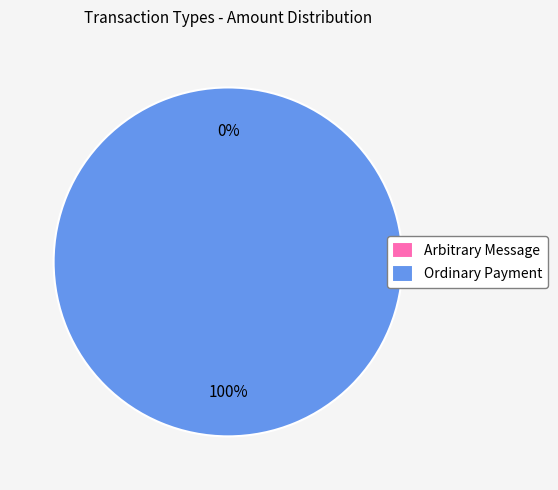

Does any single category account for the majority?

Yes